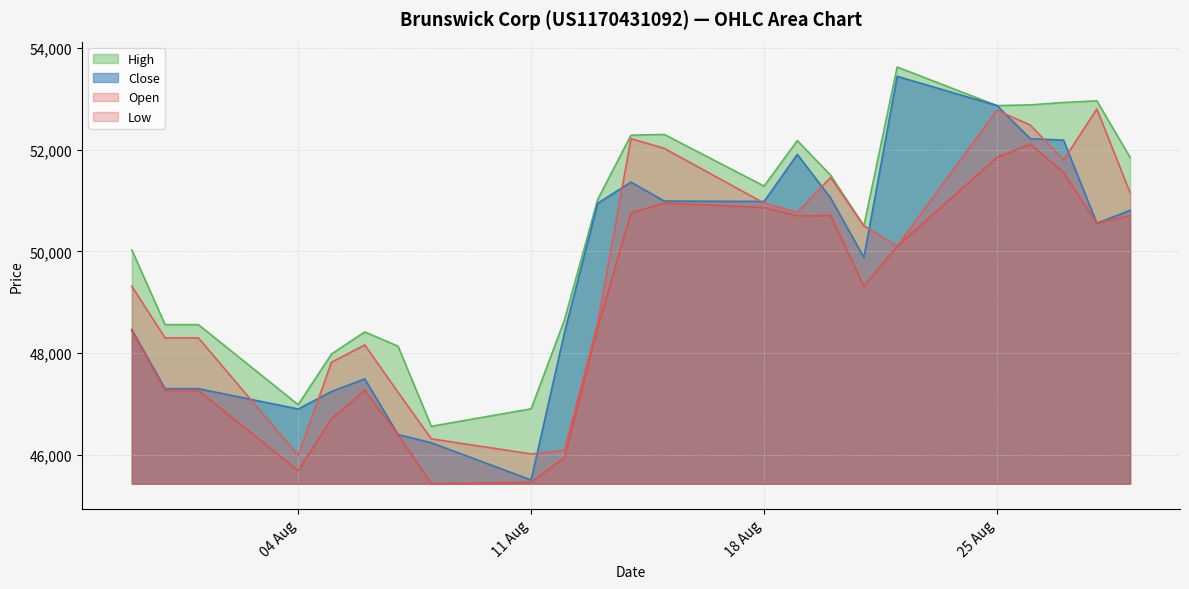

The Open series shows 48583 at 13.08.2025. True or false?

True